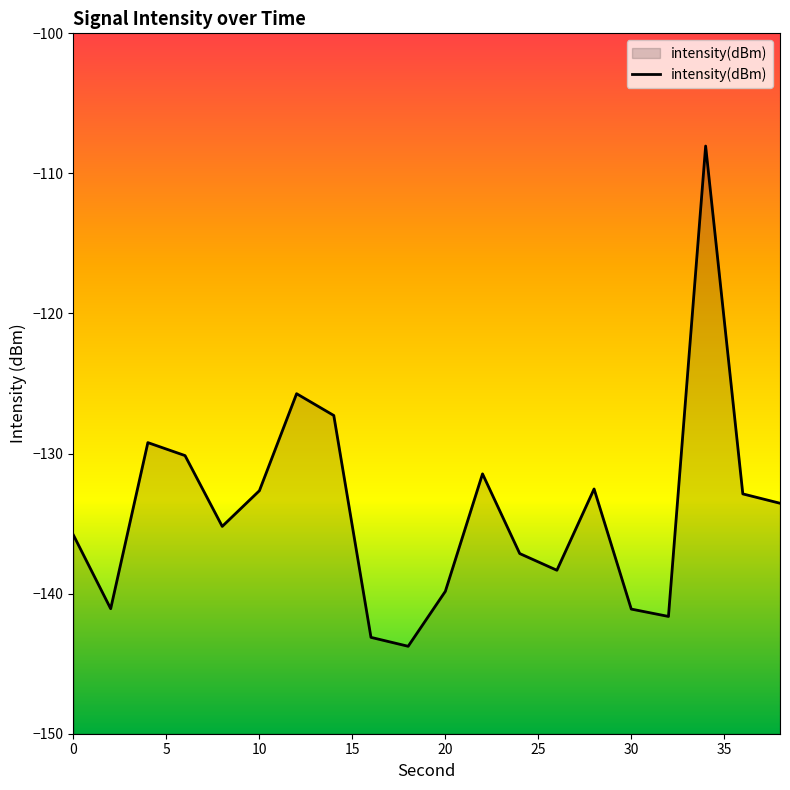

What is the greatest value displayed?

-108.0